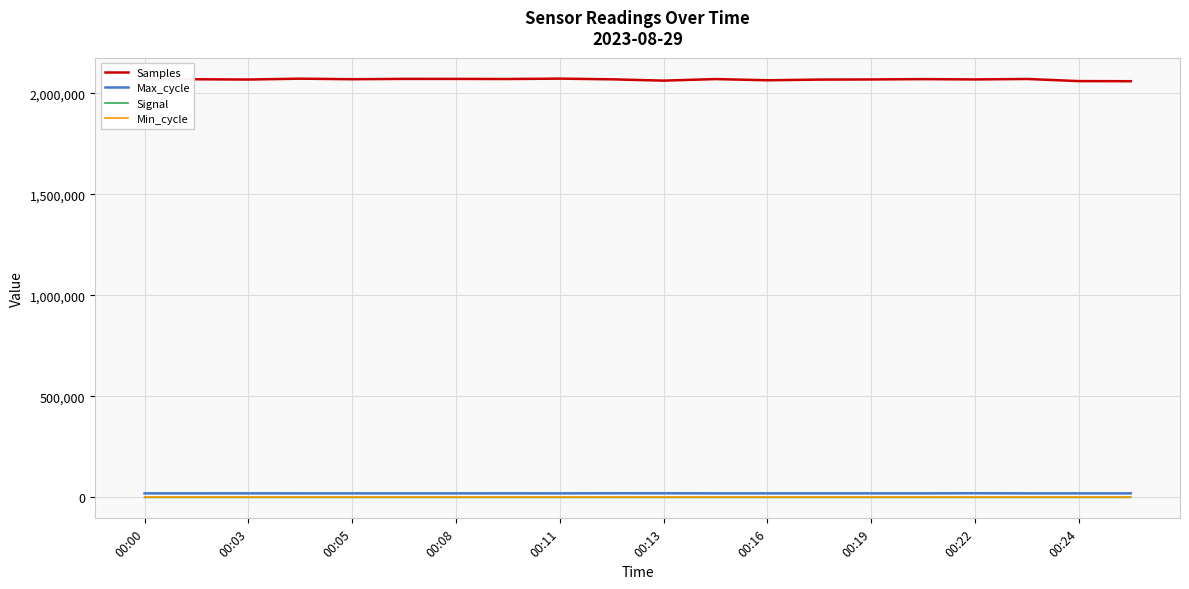

Which series has the largest total across all categories?

Samples